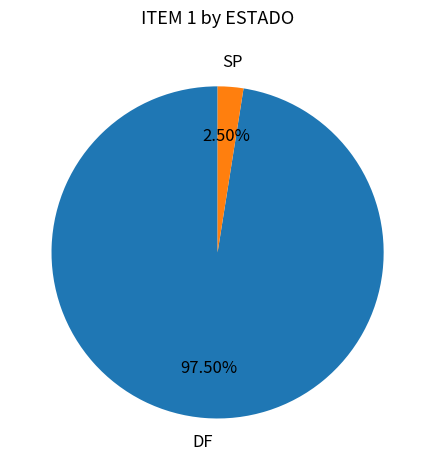

Rank the categories by value from lowest to highest.

SP, DF